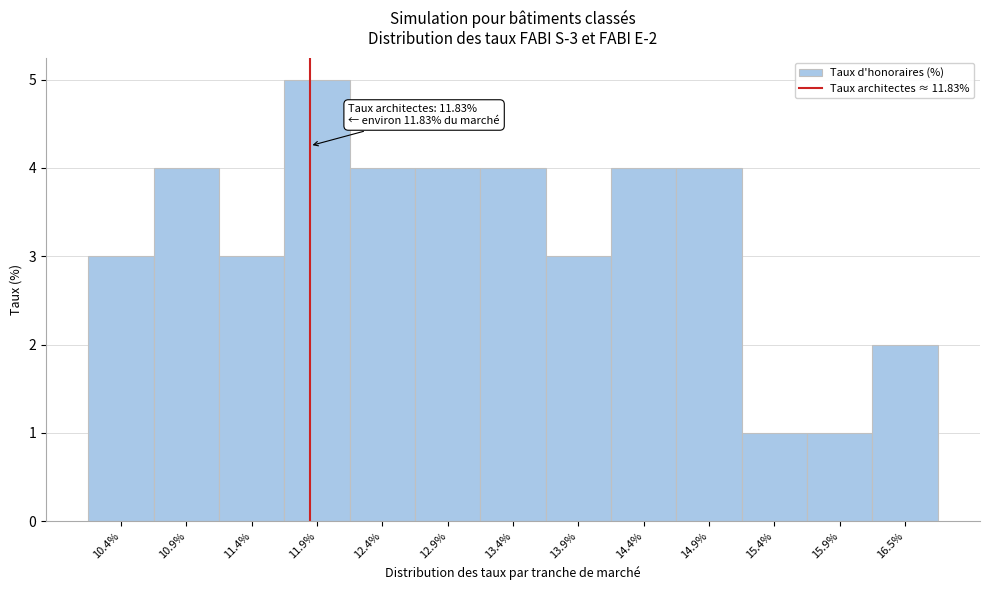

Which range on the x-axis has the tallest bar?

11.6 to 12.1